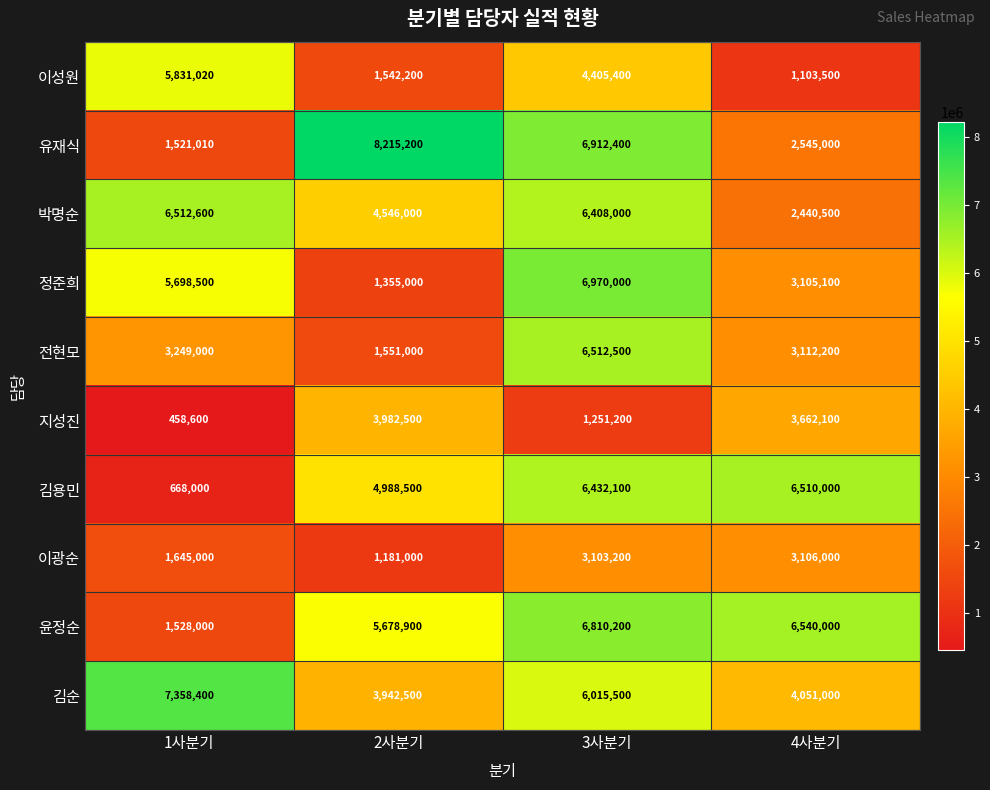

Which series has the widest spread of values?

유재식